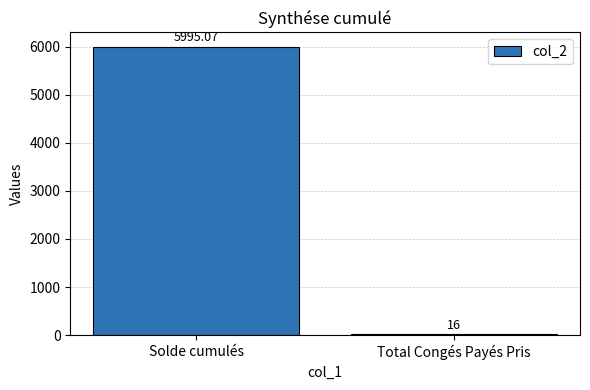

What is the maximum value shown in the chart?

5995.1